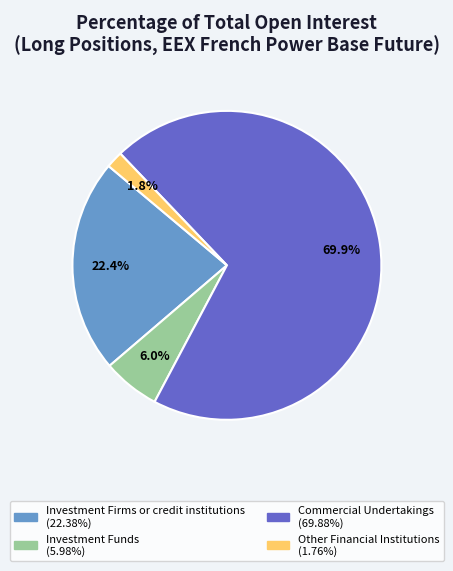

True or false: Commercial Undertakings accounts for 83% of the total.

False